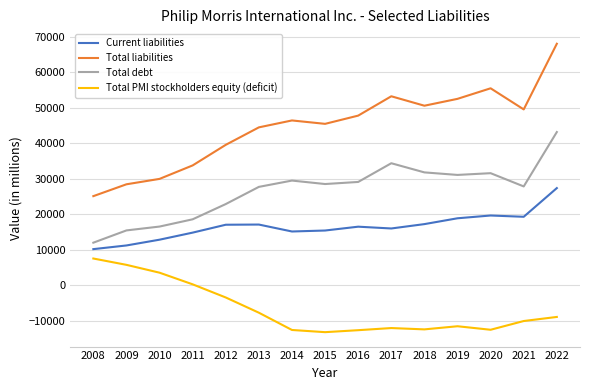

What is the approximate value of Total liabilities at 2012, to the nearest 10?

39520